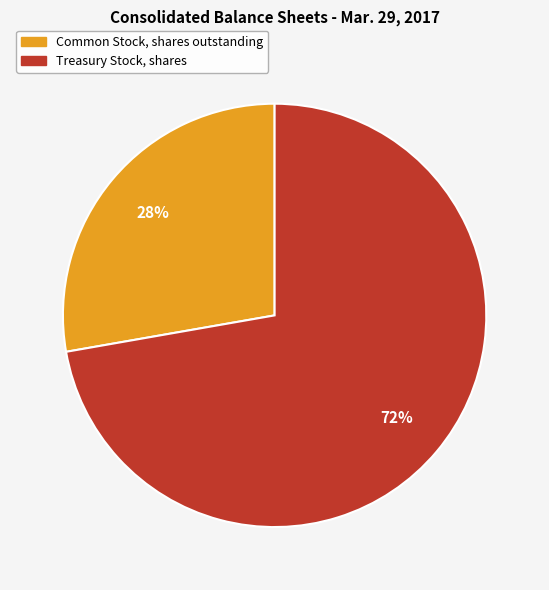

What percentage is the Treasury Stock, shares slice, to the nearest percent?

72%